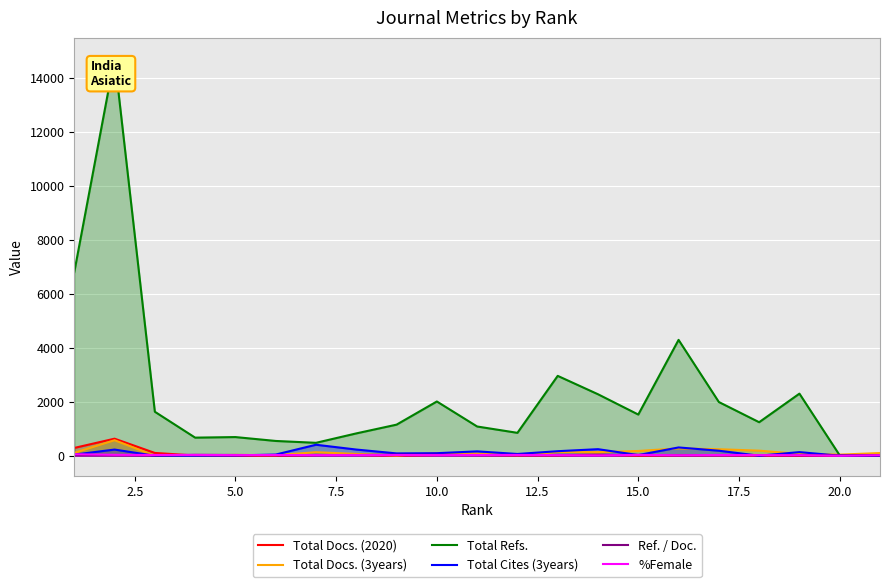

Which series has the largest total across all categories?

Total Refs.